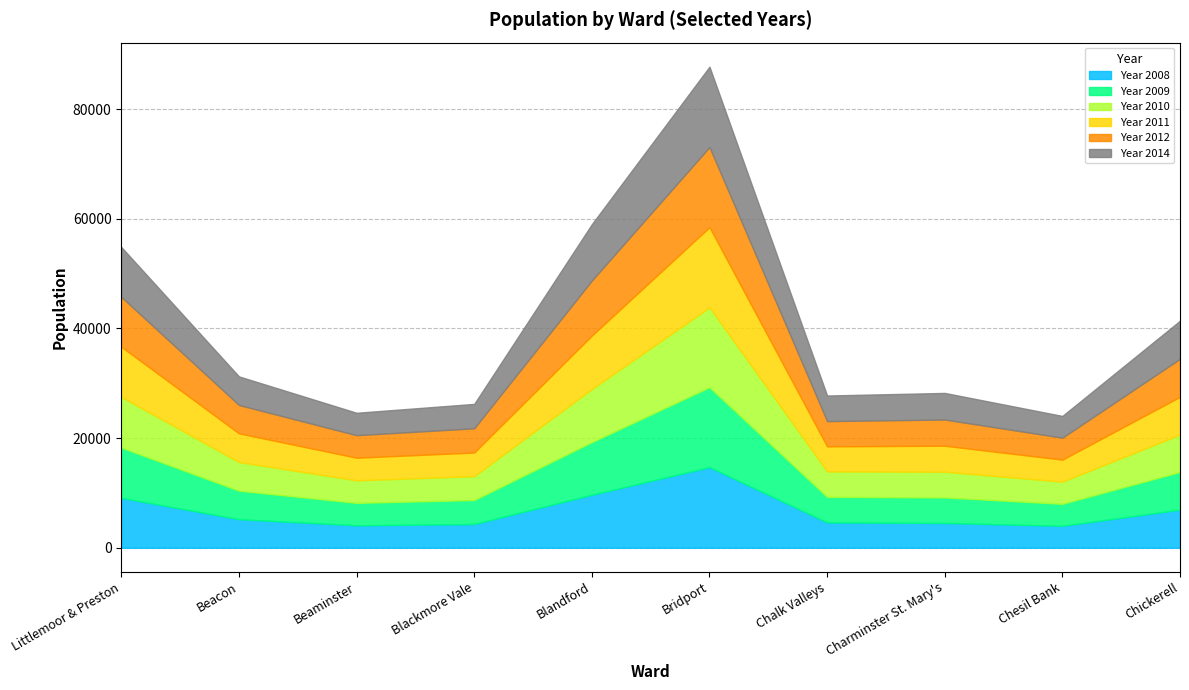

Rank the series at Blackmore Vale from lowest to highest value.

Year 2011, Year 2008, Year 2010, Year 2009, Year 2012, Year 2014